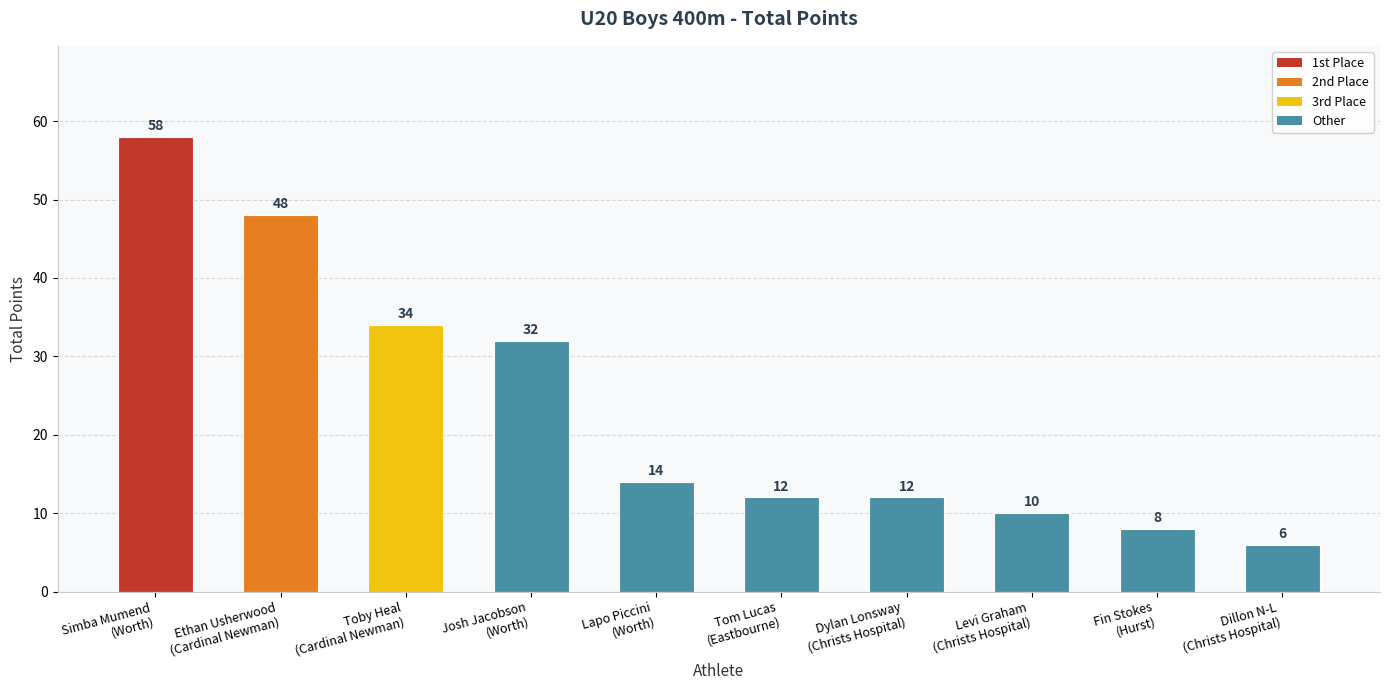

What is the difference between the second highest and minimum values?

42